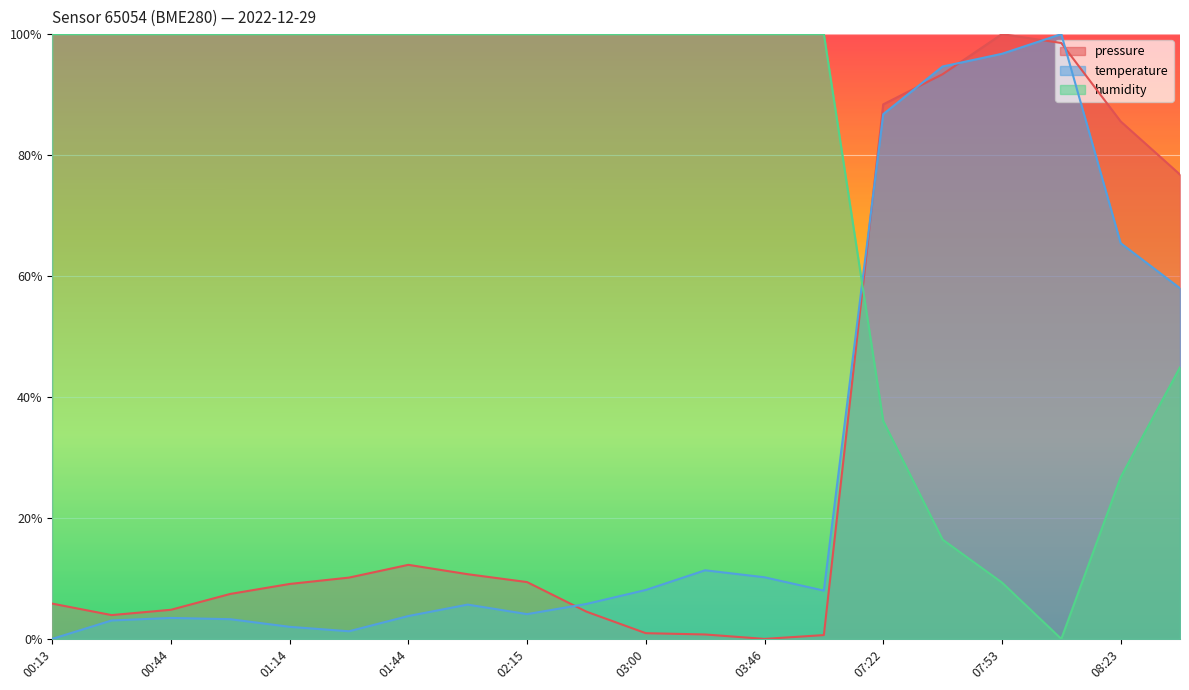

Which series has the largest total across all categories?

humidity